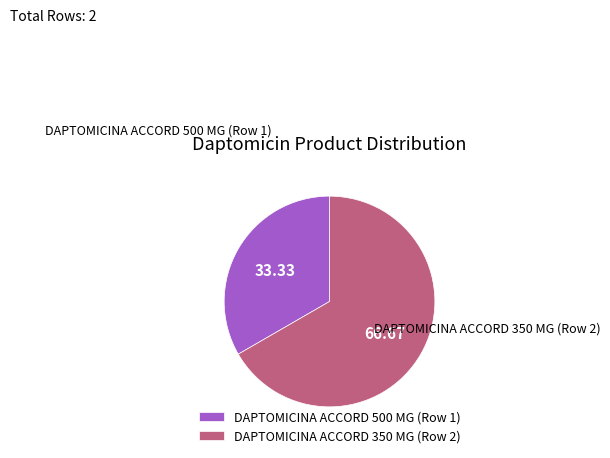

Is the sum of DAPTOMICINA ACCORD 500 MG (Row 1) and DAPTOMICINA ACCORD 350 MG (Row 2) greater than half?

Yes